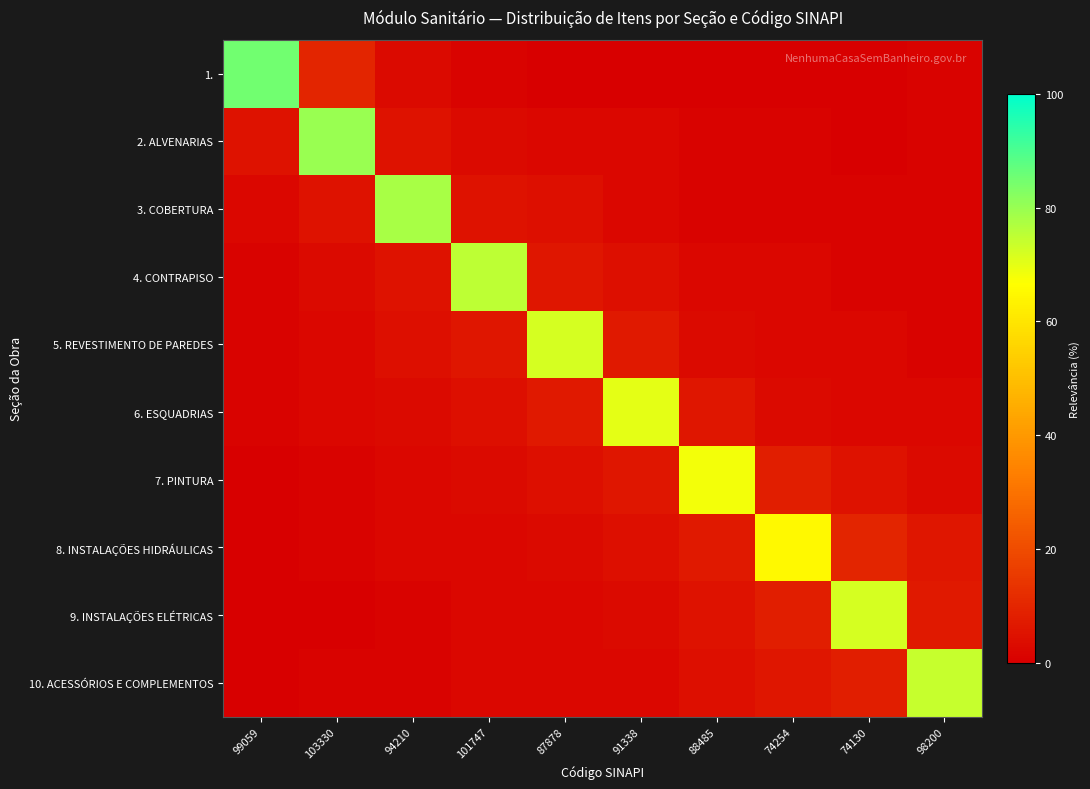

Which series has the largest total across all categories?

1.